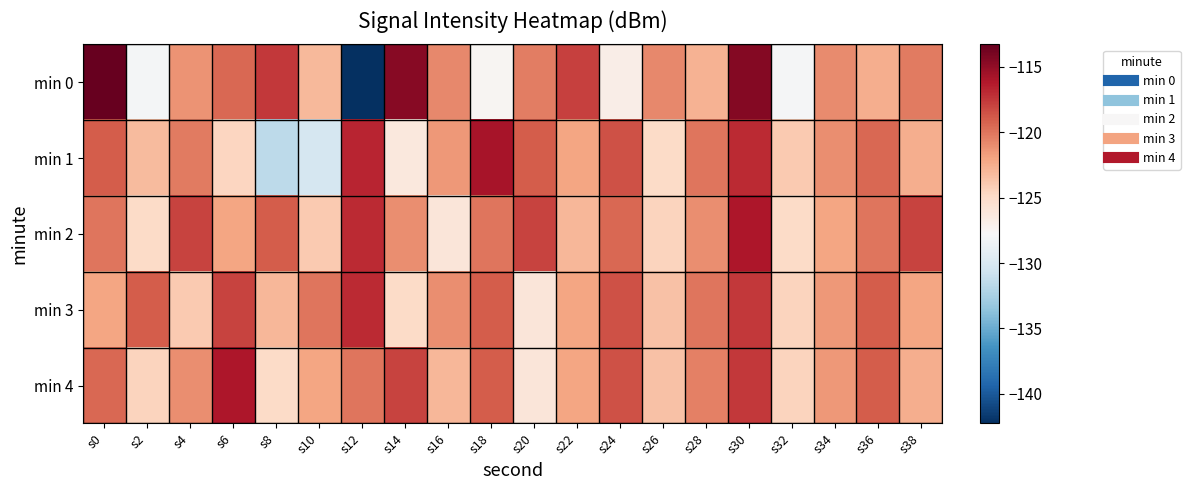

At s10, list the series in order from largest to smallest.

min 3, min 4, min 0, min 2, min 1